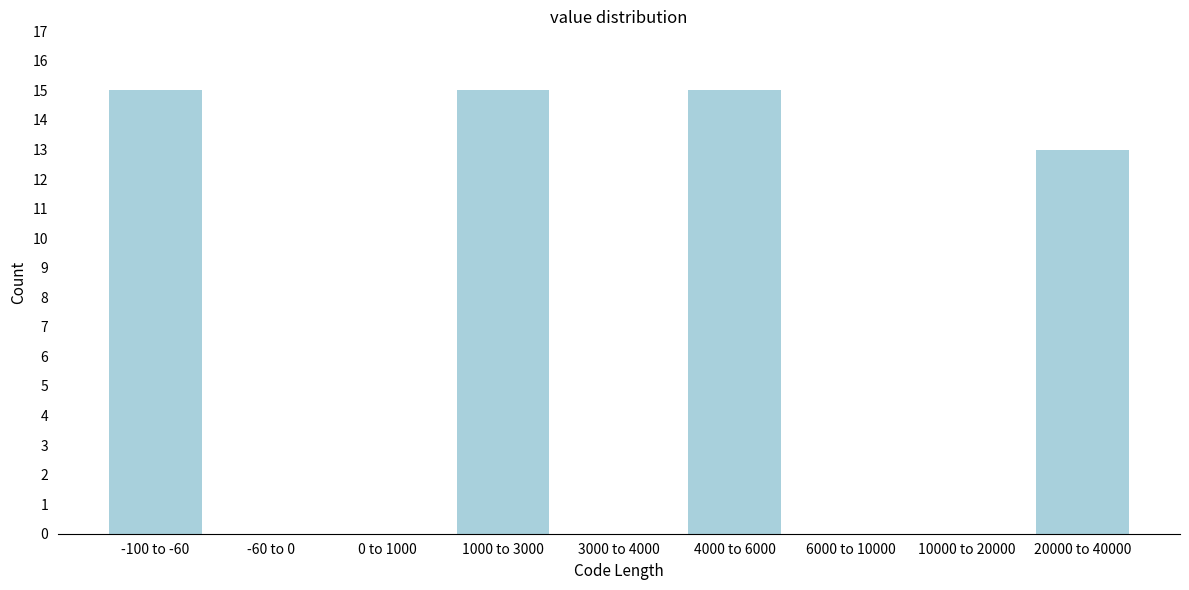

Reading left to right, transcribe all the data shown in this chart.

-100 to -60=15	-60 to 0=0	0 to 1000=0	1000 to 3000=15	3000 to 4000=0	4000 to 6000=15	6000 to 10000=0	10000 to 20000=0	20000 to 40000=13